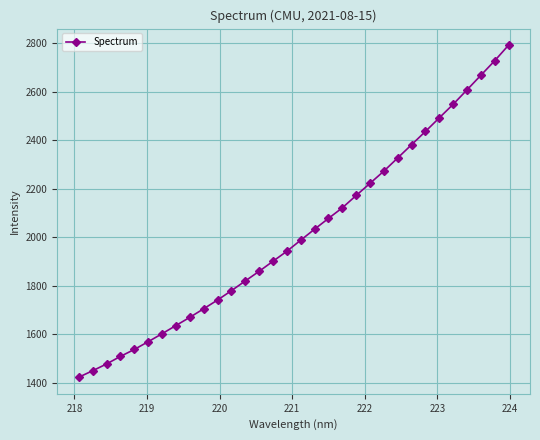

What is the minimum value shown in the chart?

1422.3